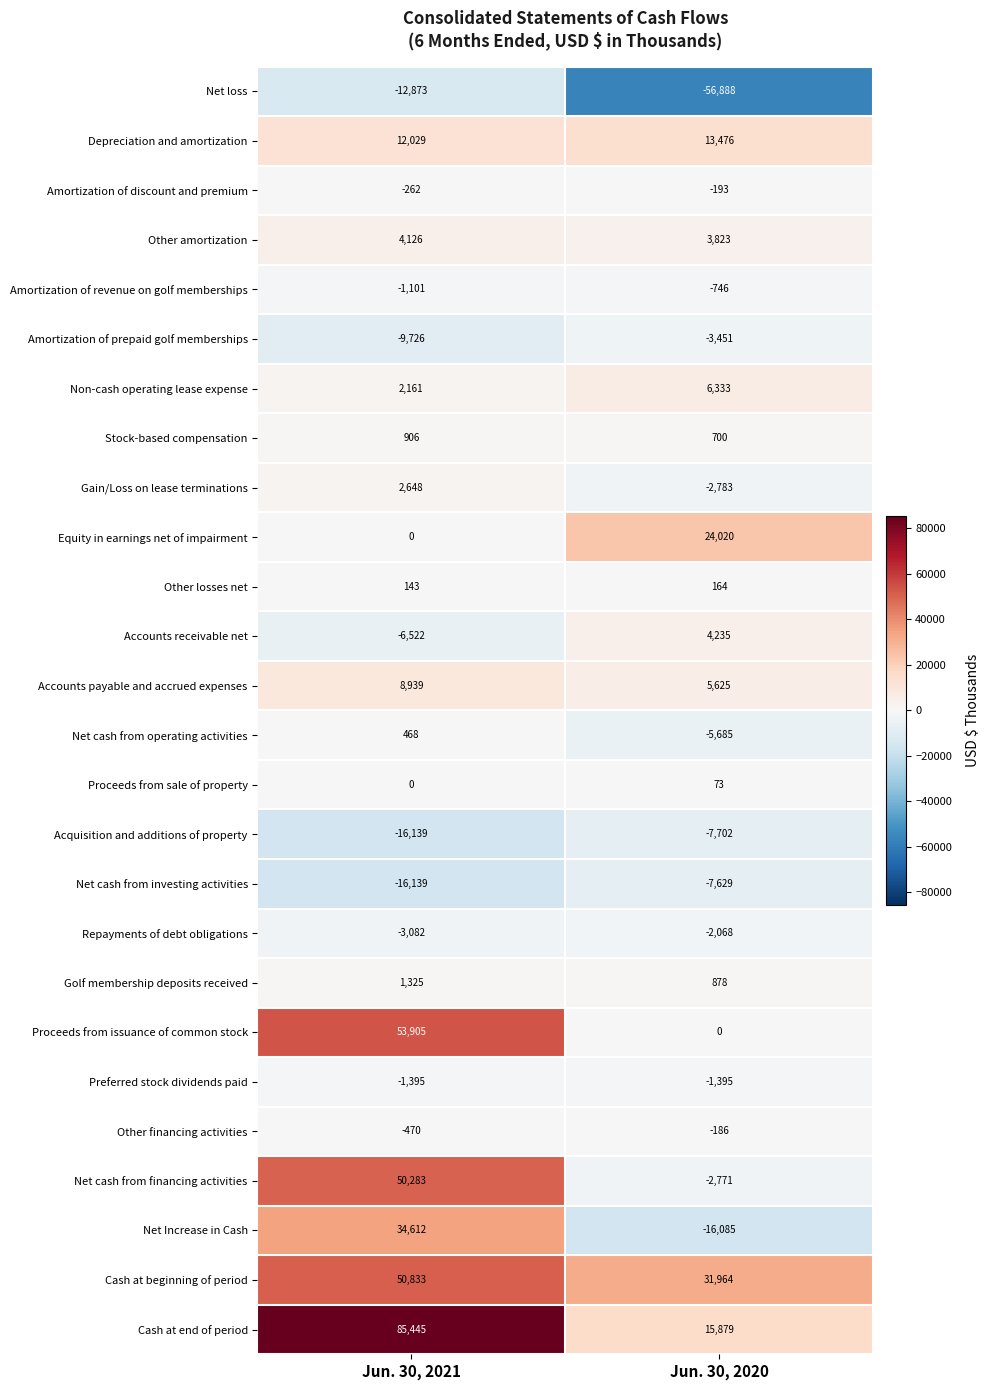

What is the minimum value shown in the chart?

-56888